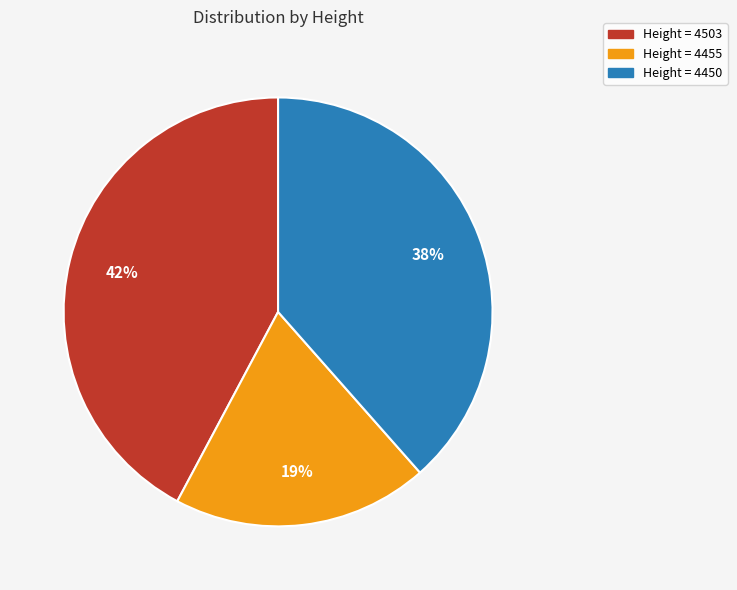

To the nearest percent, what percentage of the pie is Height = 4455?

19%